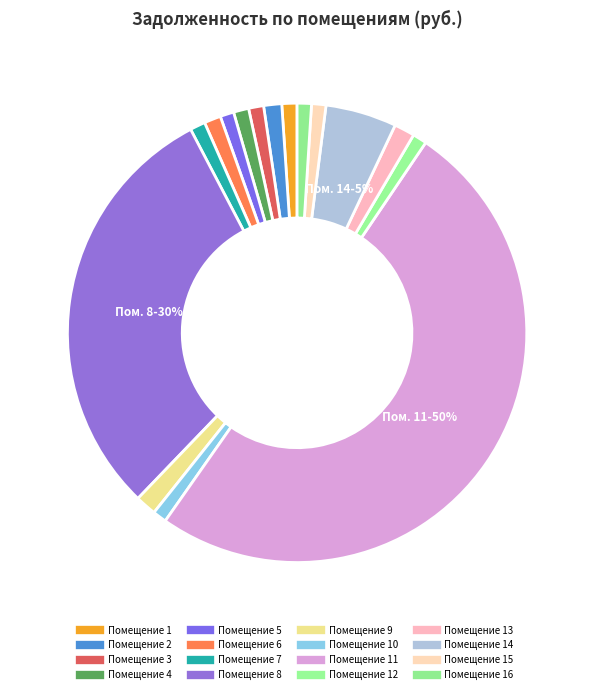

How many segments does this pie chart have?

16